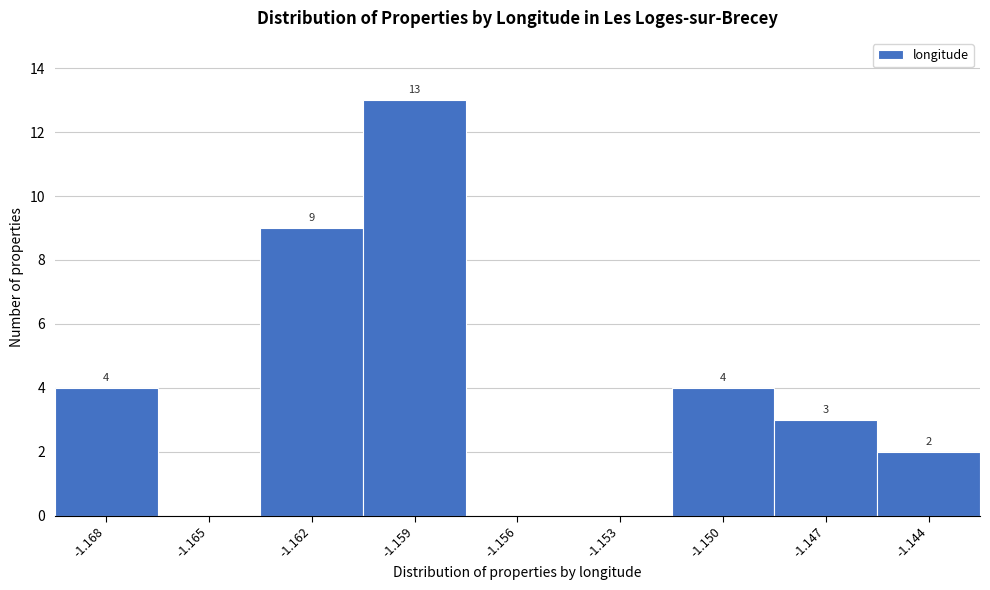

Reading left to right, list all the values displayed in this chart.

-1.168=4	-1.165=0	-1.162=9	-1.159=13	-1.156=0	-1.153=0	-1.150=4	-1.147=3	-1.144=2